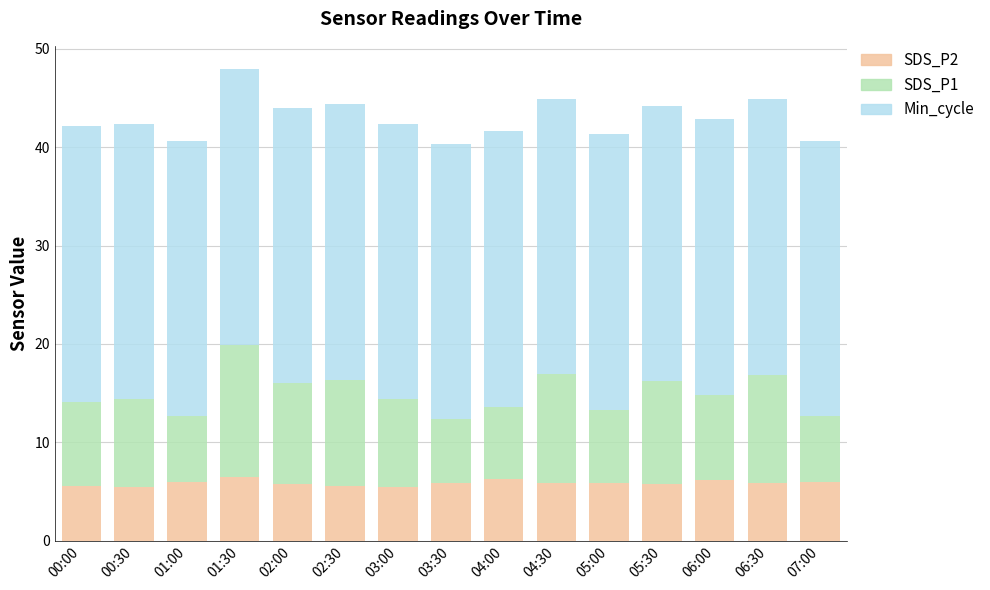

What is the highest value of the SDS_P2 series?

6.5